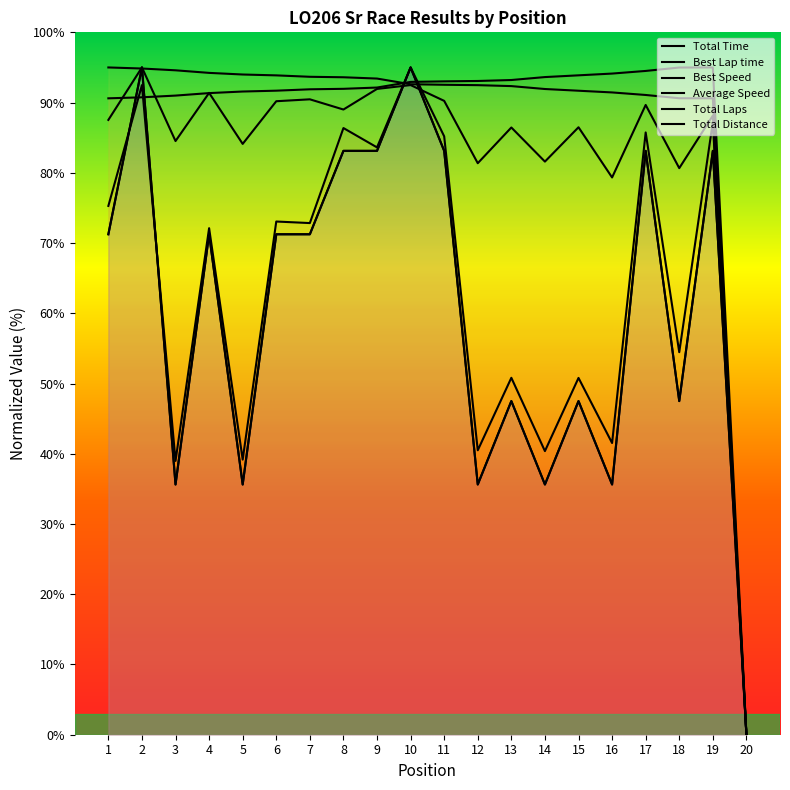

In Average Speed, how many points are higher than both neighbors (excluding endpoints)?

8